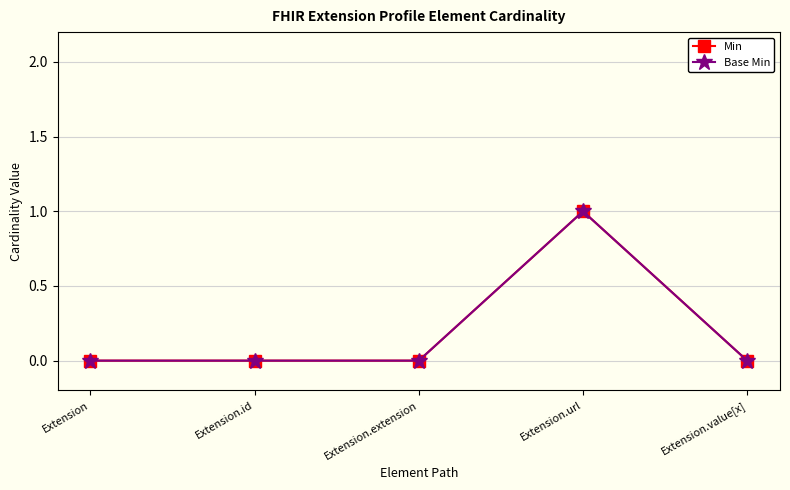

Reading right to left, what are all the values shown in this chart?

Min: Extension.value[x]=0	Extension.url=1	Extension.extension=0	Extension.id=0	Extension=0
Base Min: Extension.value[x]=0	Extension.url=1	Extension.extension=0	Extension.id=0	Extension=0